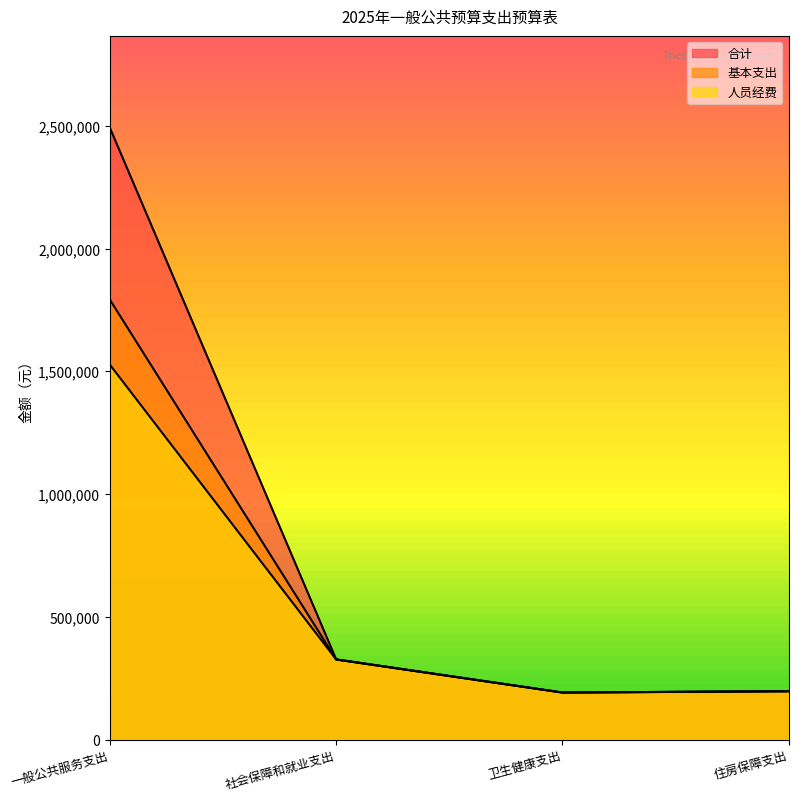

The 人员经费 series shows 1527063.0 at 一般公共服务支出. True or false?

True